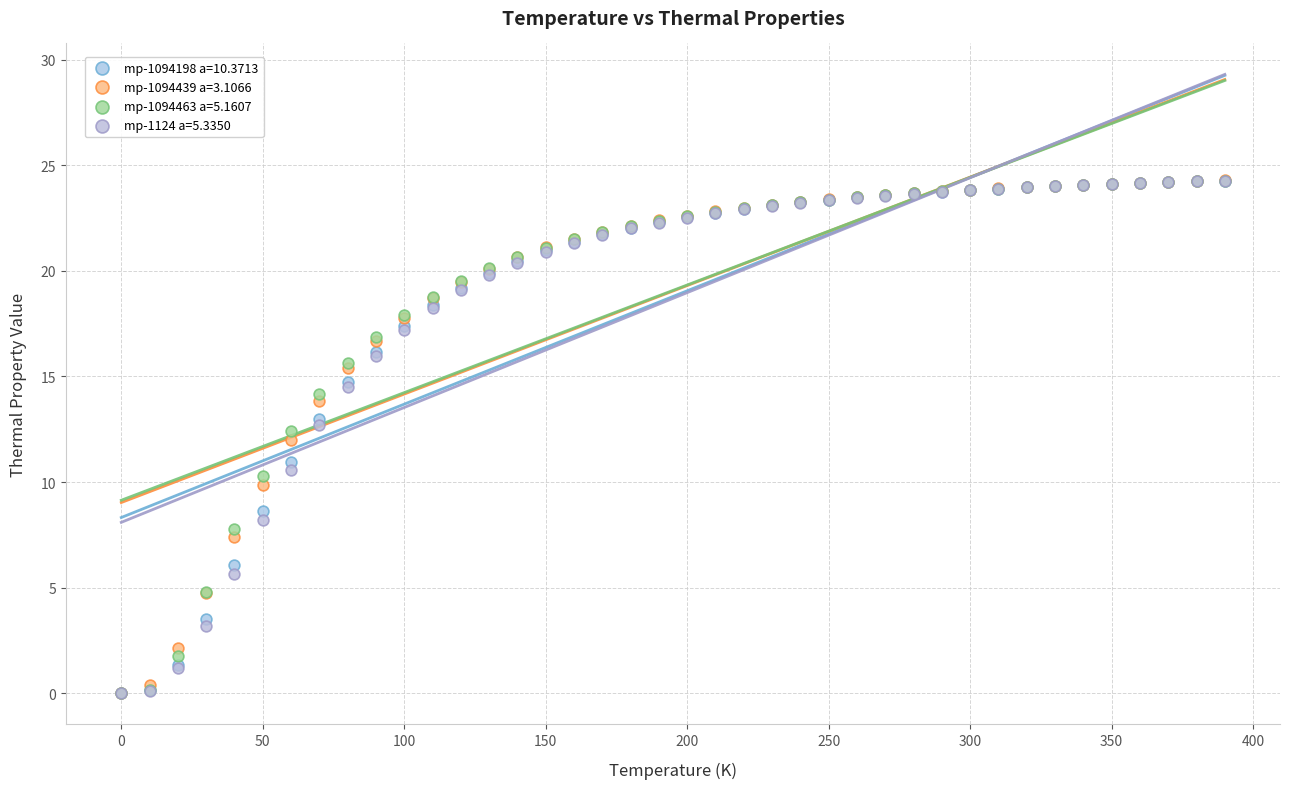

What are all the series names shown in the legend?

mp-1094198 a=10.3713, mp-1094439 a=3.1066, mp-1094463 a=5.1607, mp-1124 a=5.3350